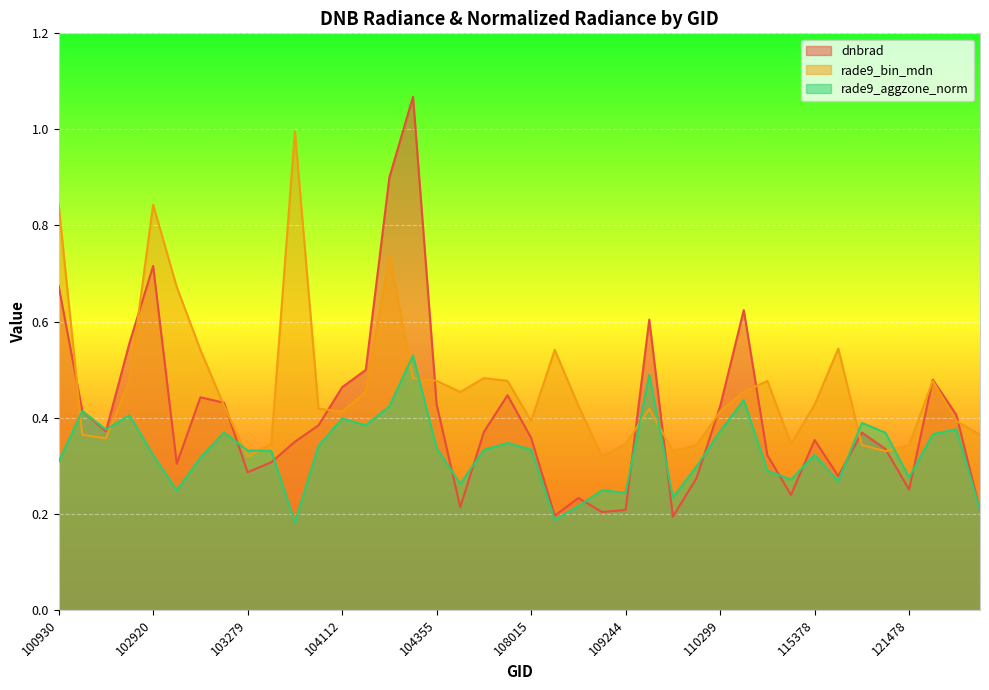

Which series ends up on top after the final intersection of rade9_bin_mdn and rade9_aggzone_norm?

rade9_bin_mdn